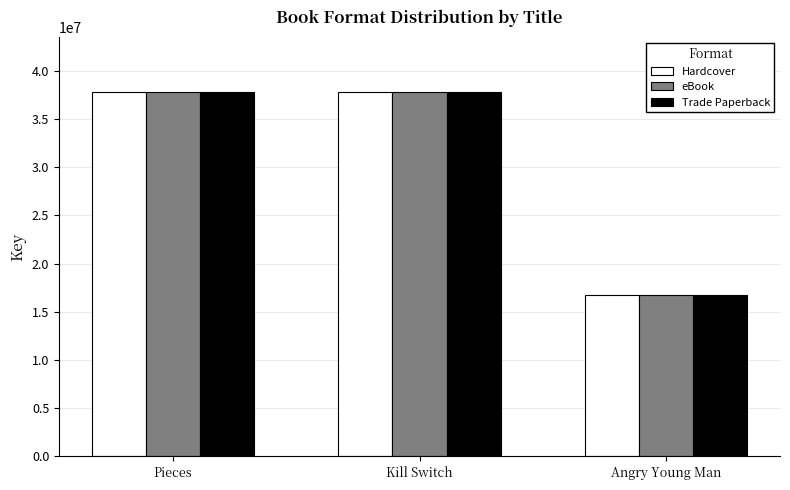

The value of Trade Paperback at Pieces is 15646271. True or false?

False